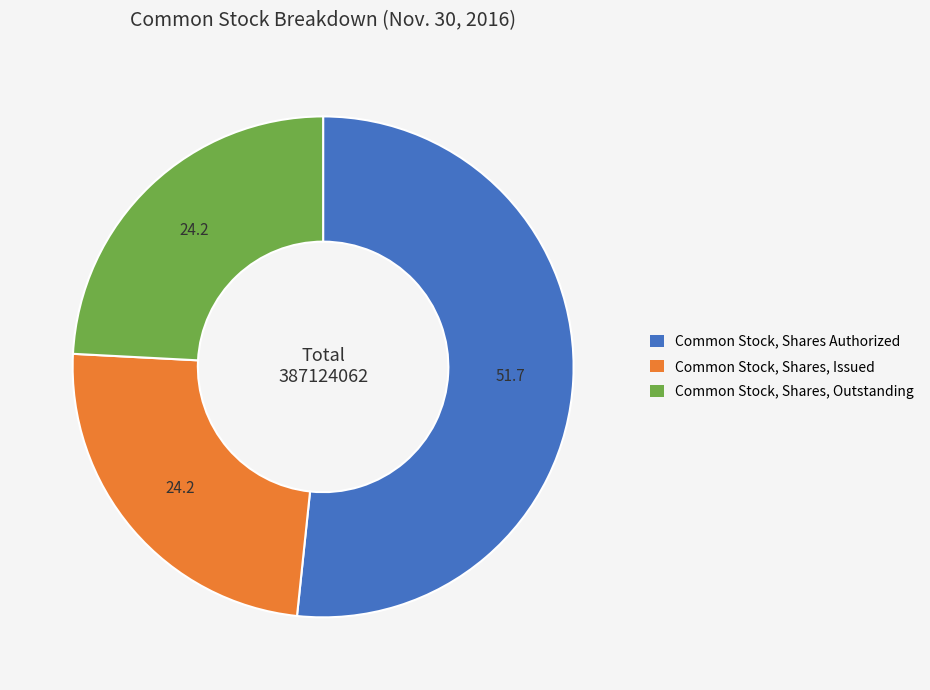

Is it true that Common Stock, Shares Authorized is 38% of the pie?

False